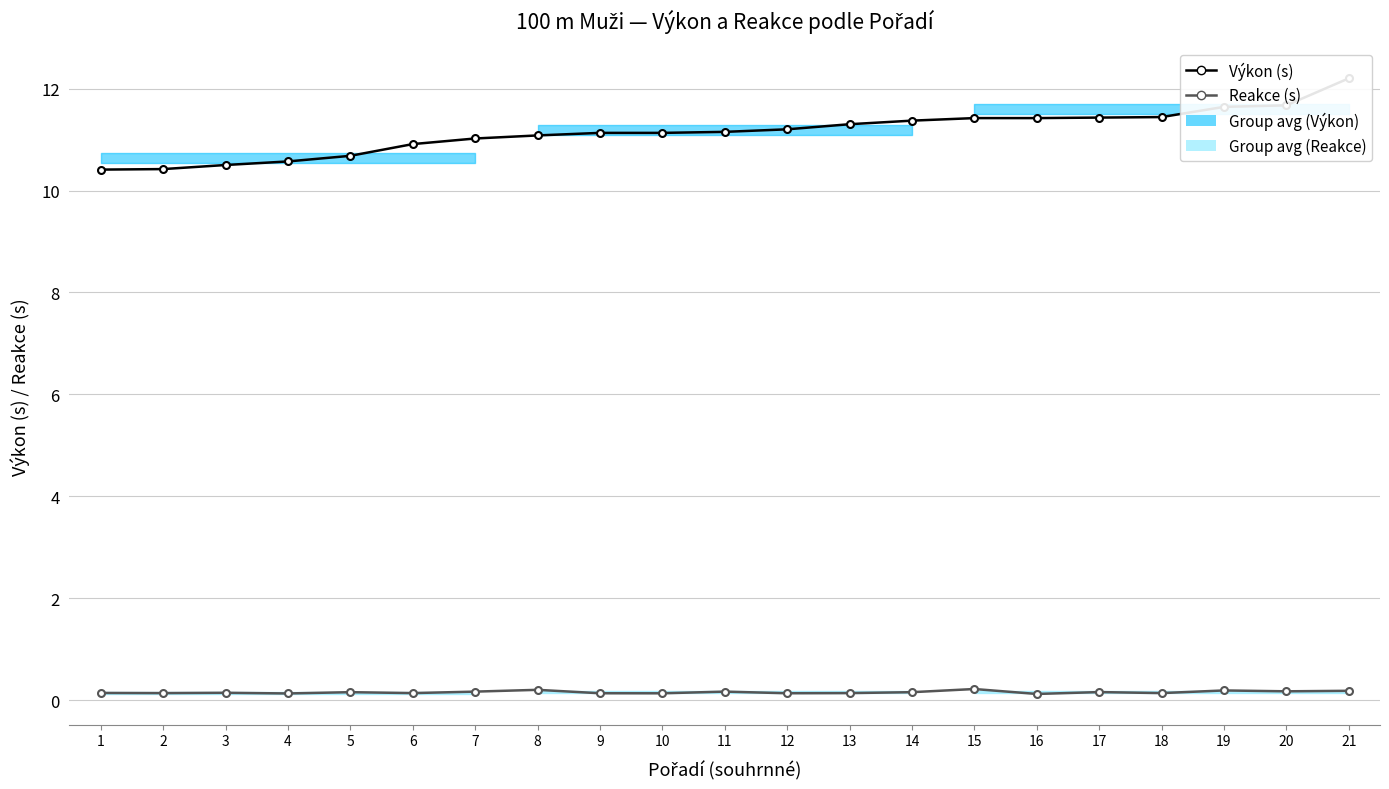

What is the difference between the Výkon (s) values at 17 and 2?

1.0